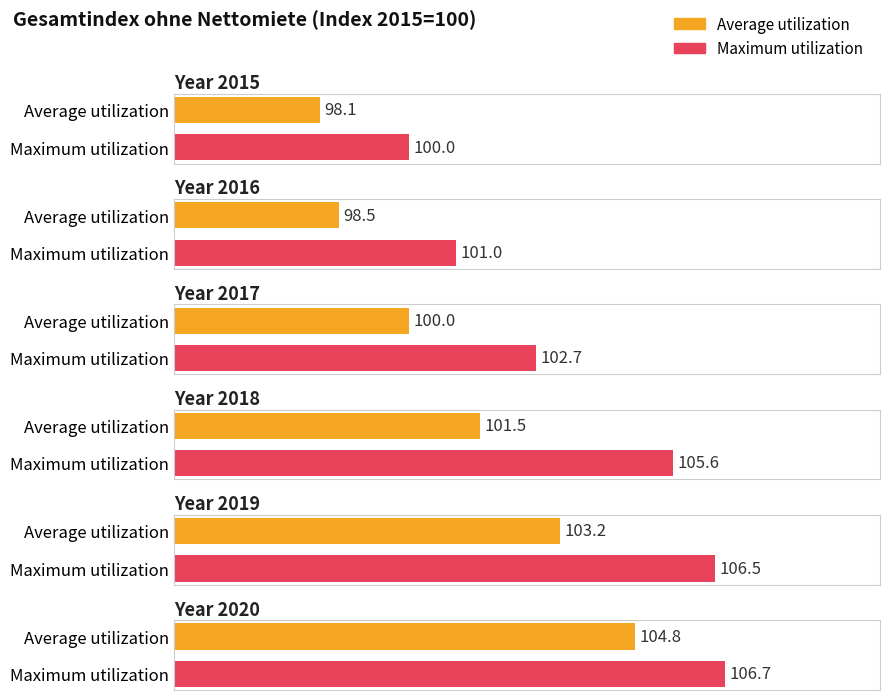

How many values in the Average utilization series exceed 101?

3